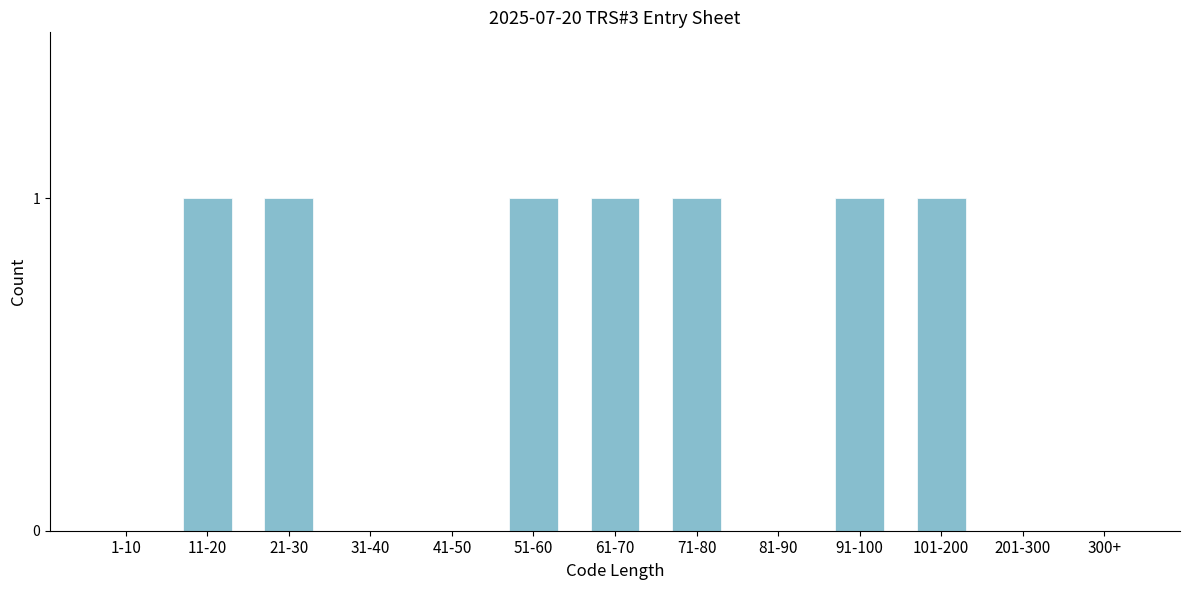

Reading left to right, transcribe all the data shown in this chart.

1-10=0	11-20=1	21-30=1	31-40=0	41-50=0	51-60=1	61-70=1	71-80=1	81-90=0	91-100=1	101-200=1	201-300=0	300+=0